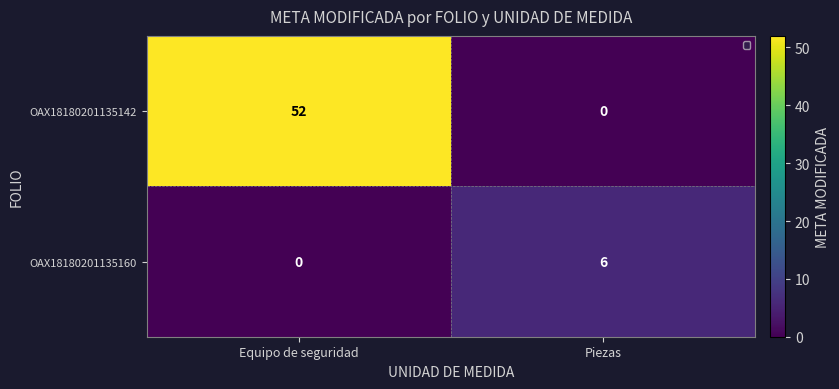

List the series in order of their overall mean, lowest first.

OAX18180201135160, OAX18180201135142